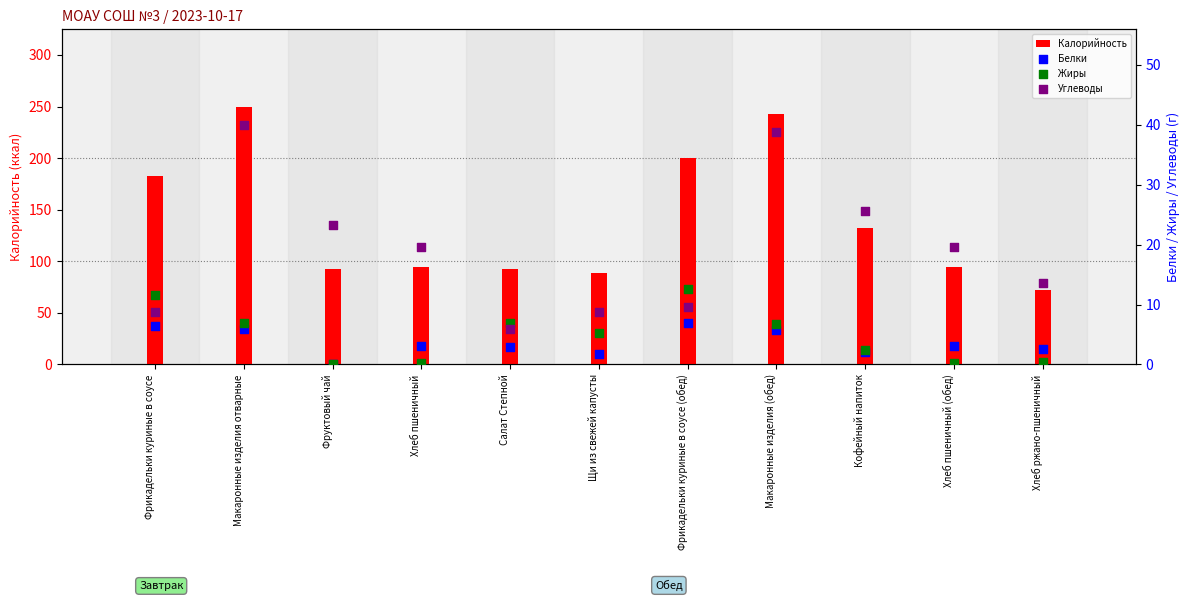

At which category is the sum across all series the highest?

Макаронные изделия отварные